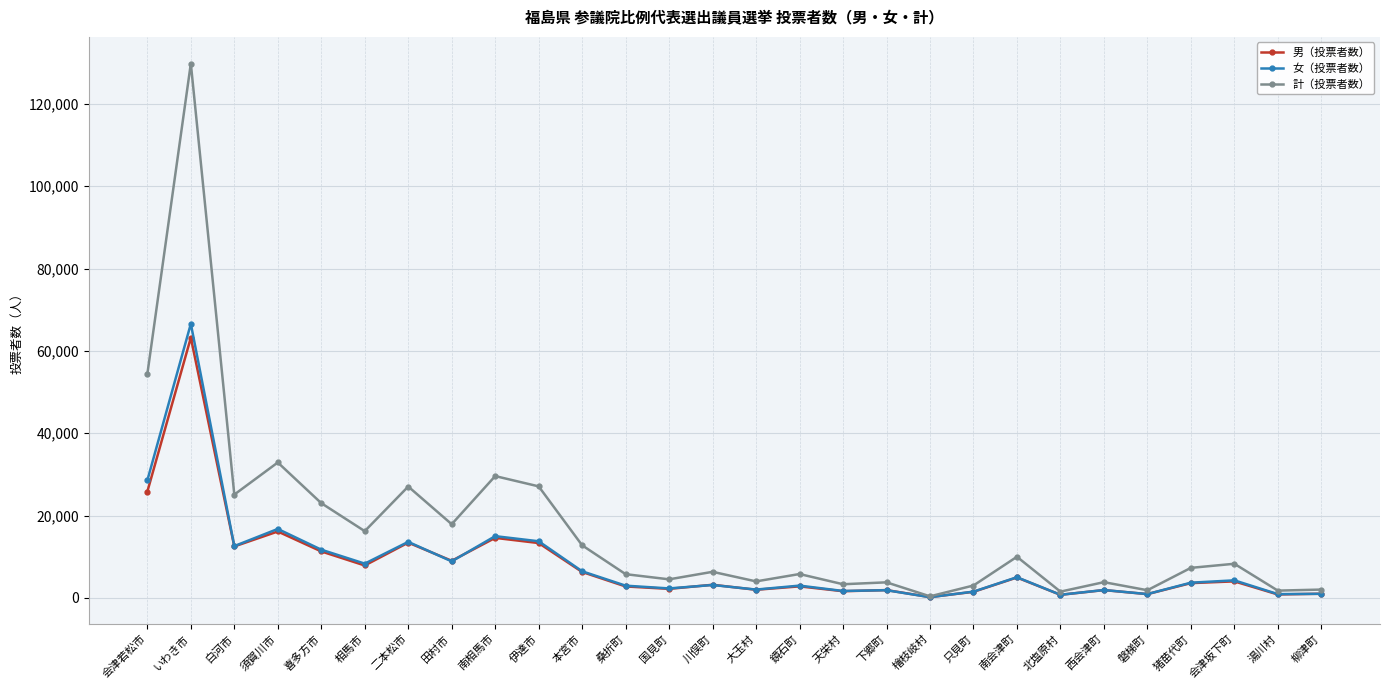

List the series in order of their peak value, lowest first.

男（投票者数）, 女（投票者数）, 計（投票者数）